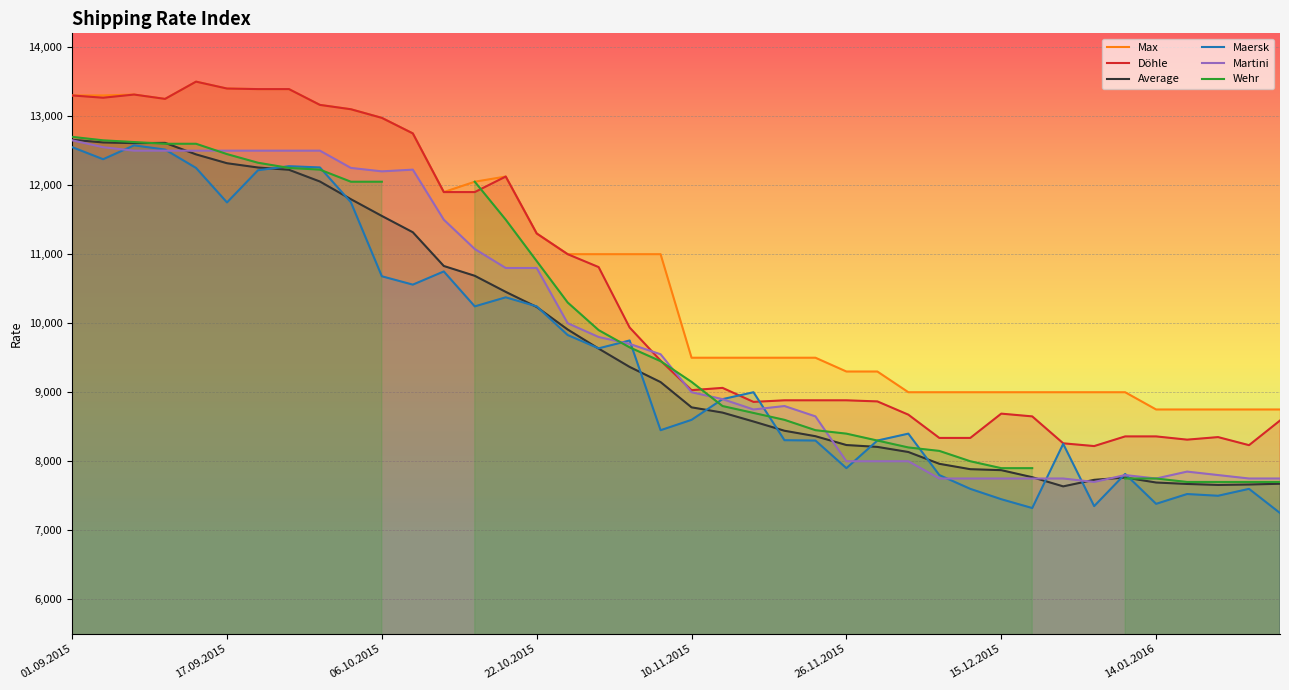

True or false: Average and Max intersect in this chart.

False